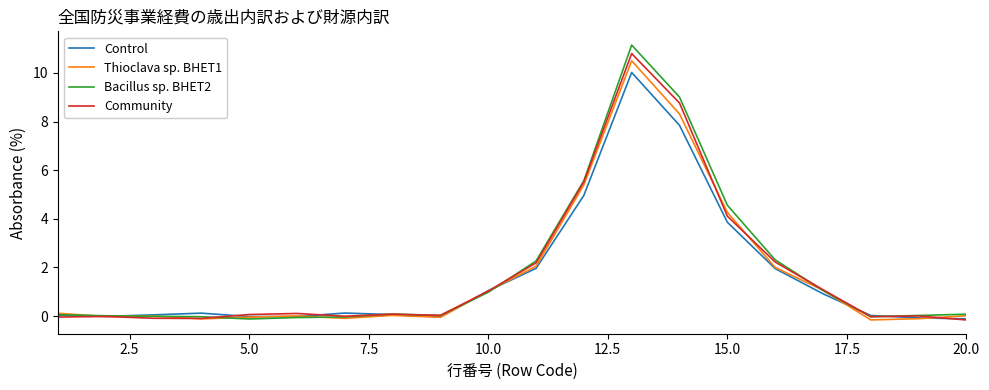

What is the minimum value for Bacillus sp. BHET2?

-0.1